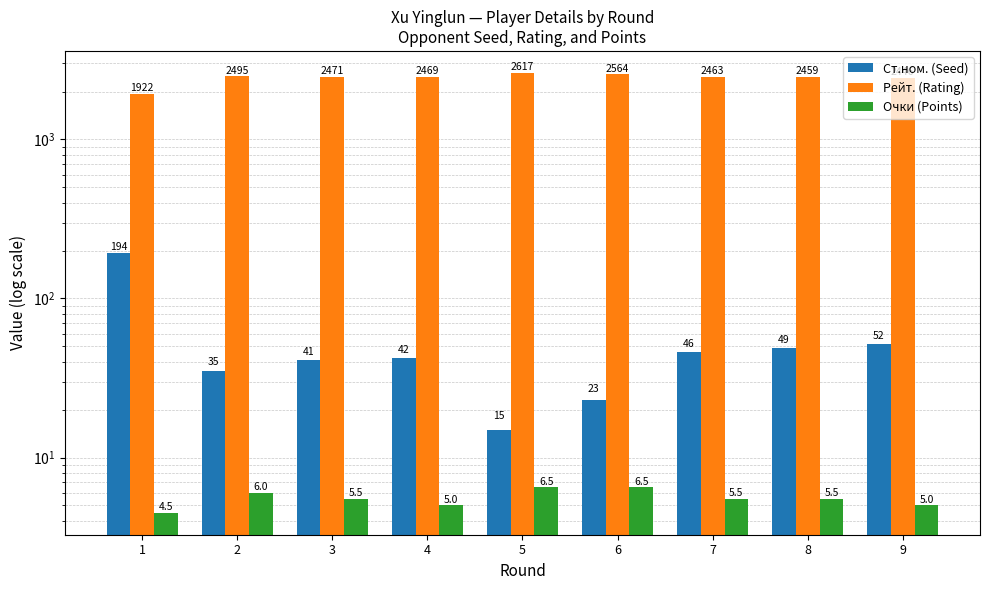

True or false: Ст.ном. (Seed) has a value of 194.0 at 1.

True